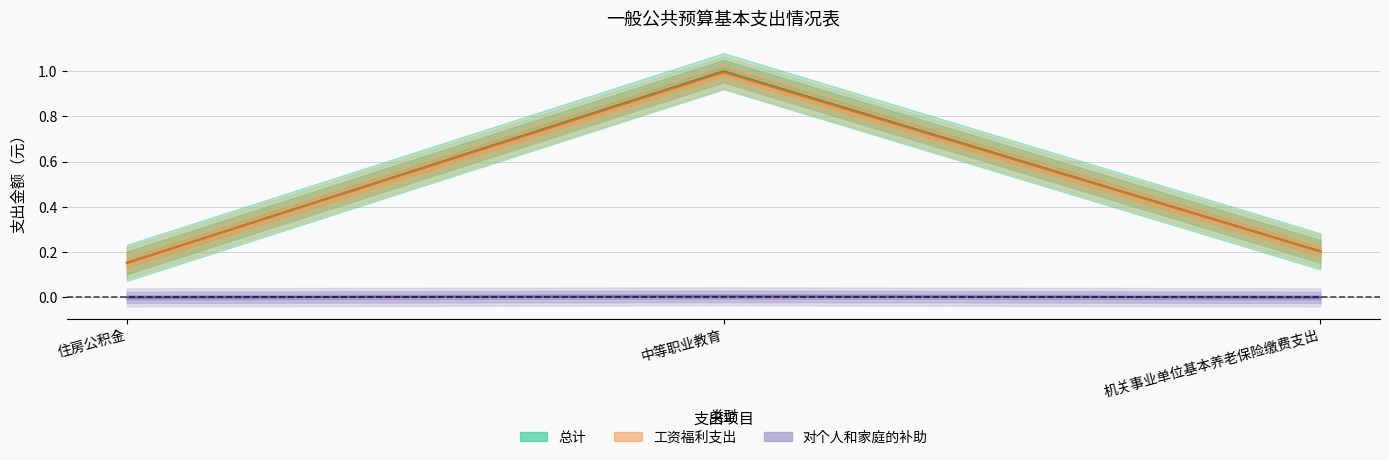

What is the label of the 2nd point from the left?

中等职业教育